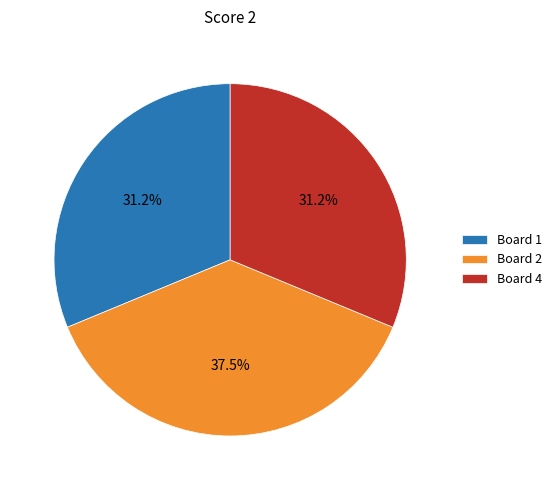

What percentage do Board 4 and Board 1 together represent?

62.5%